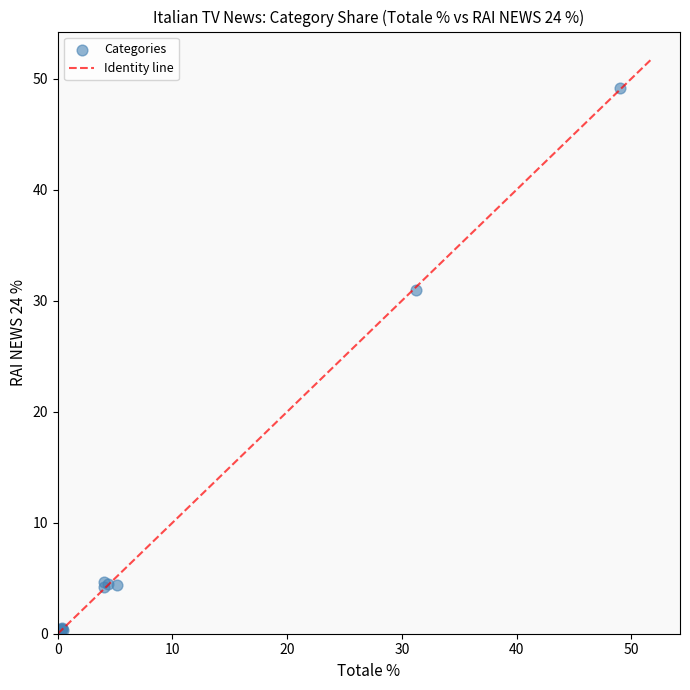

What Y value in the scatter plot is closest to 24?

31.0